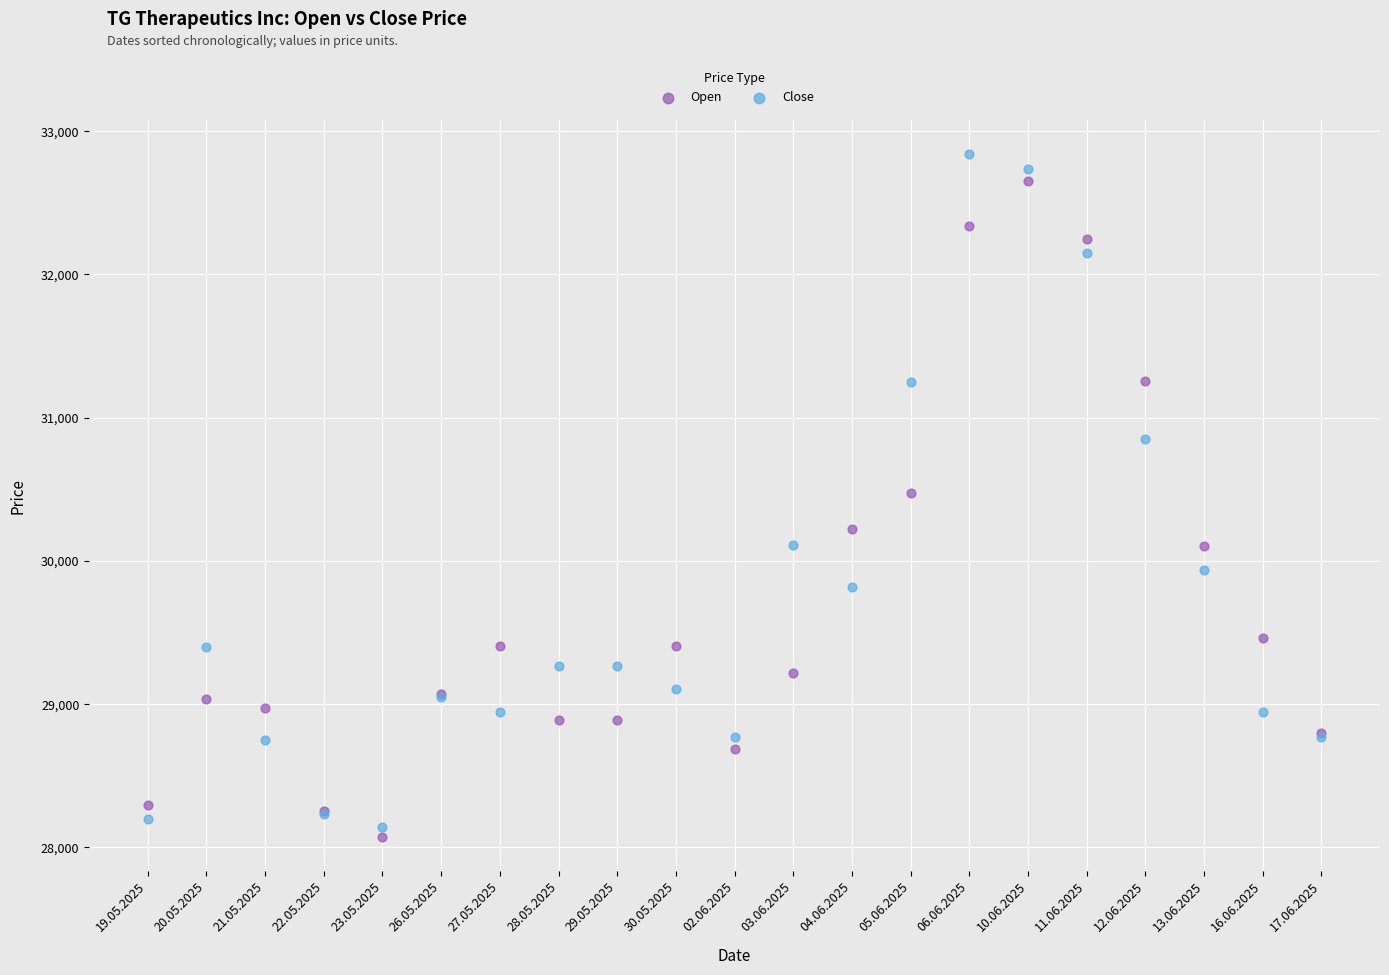

Which series has the largest Y range (max minus min)?

Close